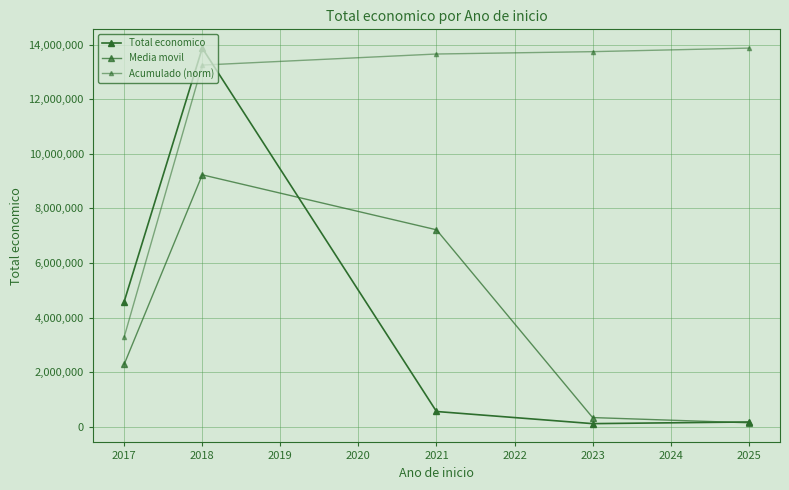

Reading right to left, list all the values displayed in this chart.

Total economico: 181152.0	120000.0	564758.0	13870110.0	4590144.0
Media movil: 150576.0	342379.0	7217434.0	9230127.0	2295072.0
Acumulado (norm): 13870110.0	13740099.8	13653977.5	13248658.8	3294280.3